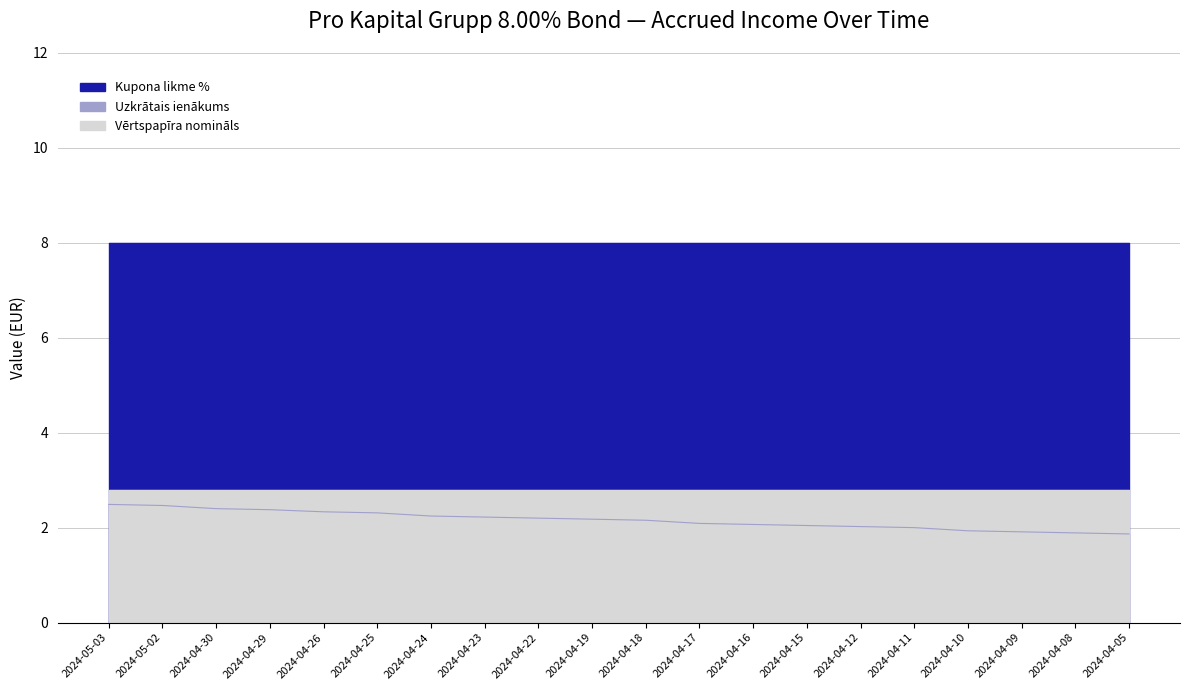

Reading right to left, what are all the values shown in this chart?

Kupona likme %: 8.0	8.0	8.0	8.0	8.0	8.0	8.0	8.0	8.0	8.0	8.0	8.0	8.0	8.0	8.0	8.0	8.0	8.0	8.0	8.0
Uzkrātais ienākums: 1.9	1.9	1.9	1.9	2.0	2.0	2.0	2.1	2.1	2.2	2.2	2.2	2.2	2.2	2.3	2.3	2.4	2.4	2.5	2.5
Vērtspapīra nomināls: 2.8	2.8	2.8	2.8	2.8	2.8	2.8	2.8	2.8	2.8	2.8	2.8	2.8	2.8	2.8	2.8	2.8	2.8	2.8	2.8